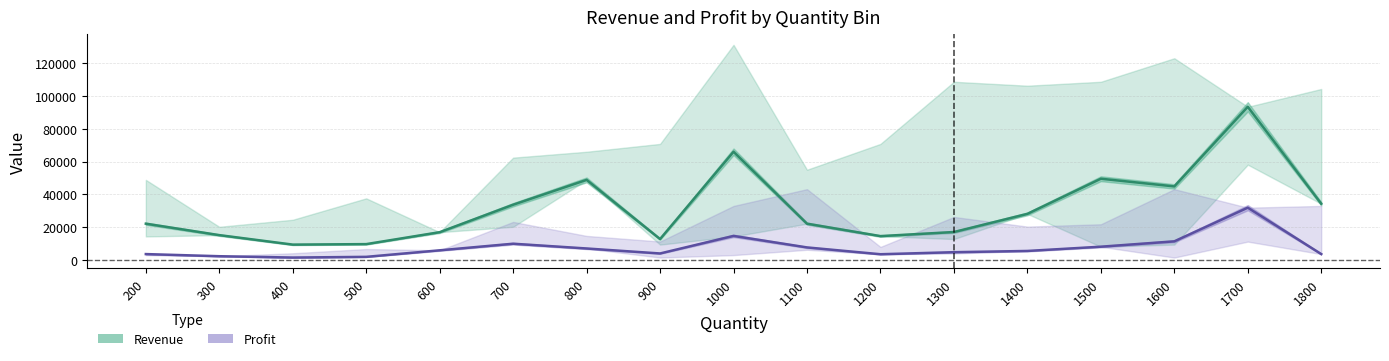

Which series has the largest total across all categories?

Revenue